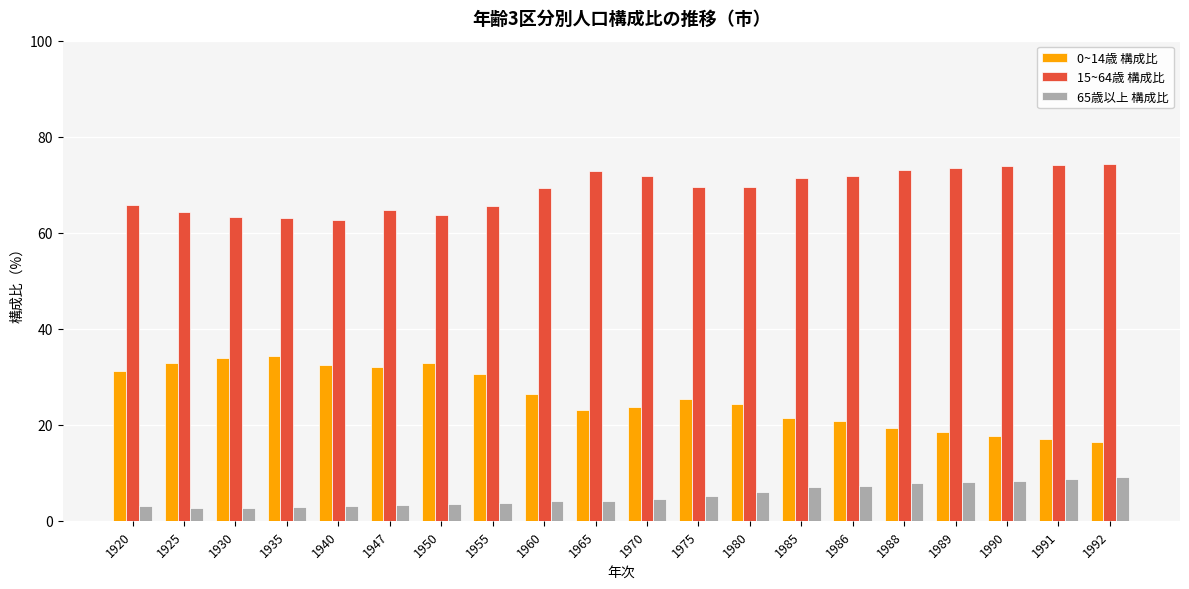

What is the greatest value displayed?

74.3